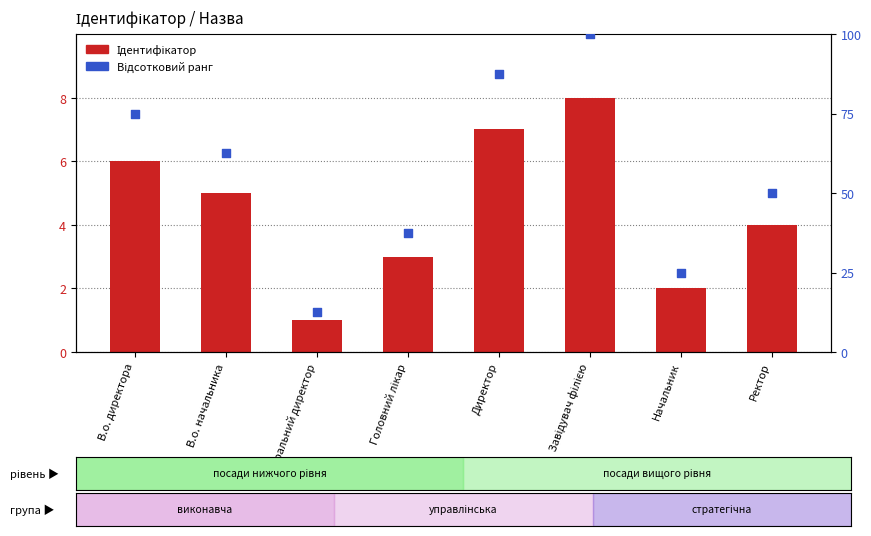

Which series contains the highest Y value?

Відсотковий ранг